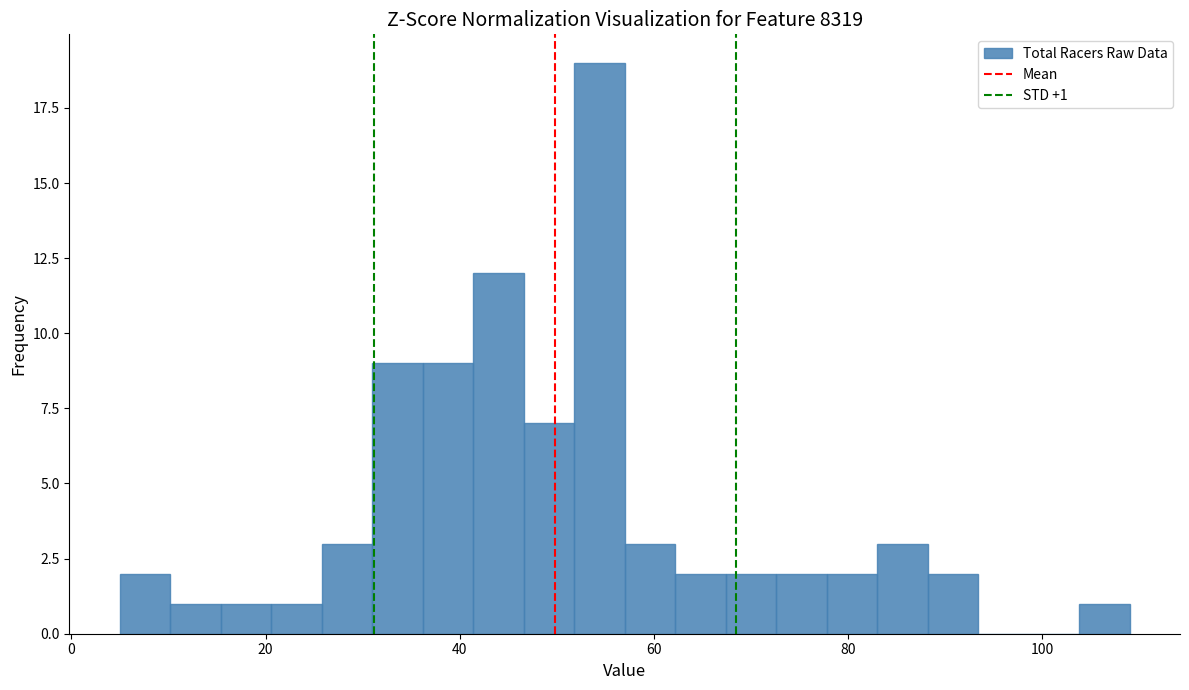

Around what value on the x-axis is the tallest bar? Give the approximate position of its centre, as read against the axis.

54